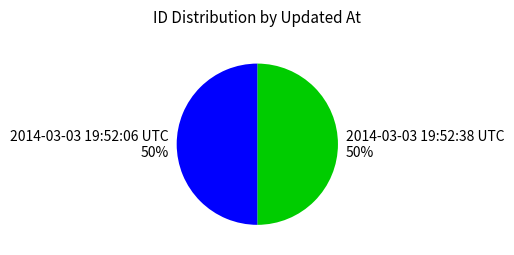

How many segments does this pie chart have?

2